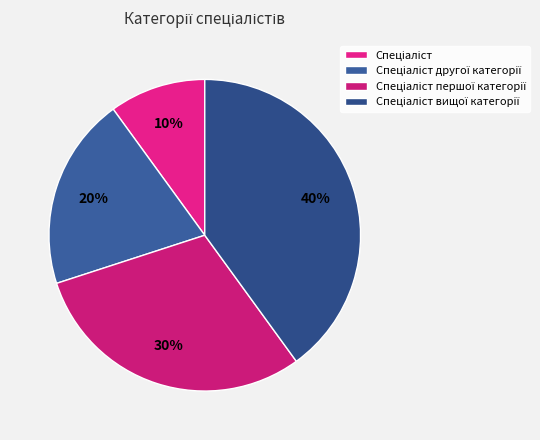

How many segments does this pie chart have?

4